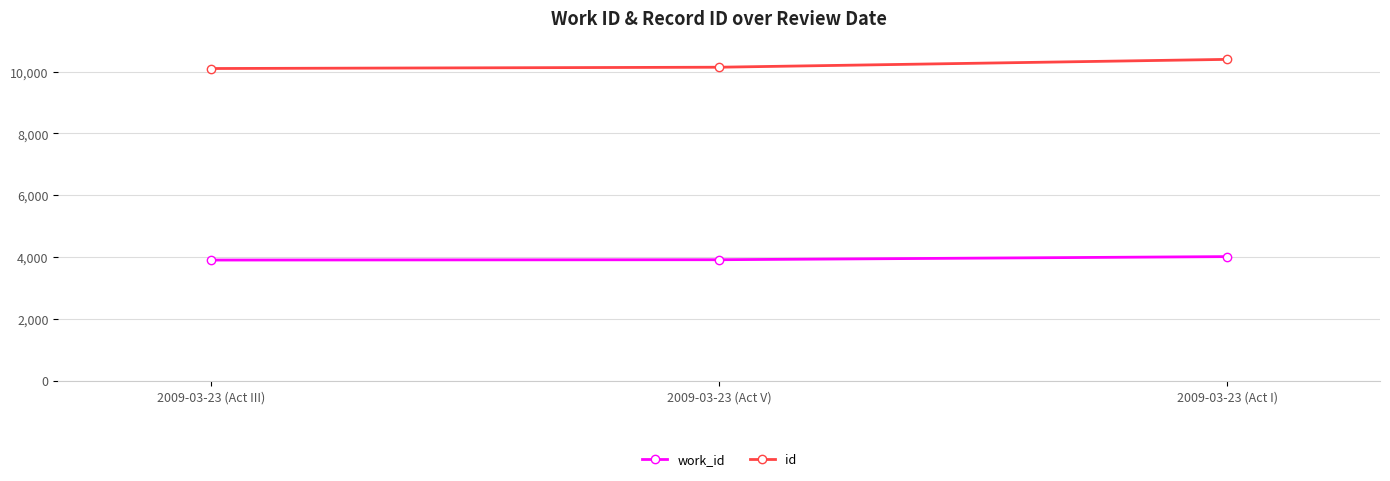

Does the chart have visible grid lines?

Yes